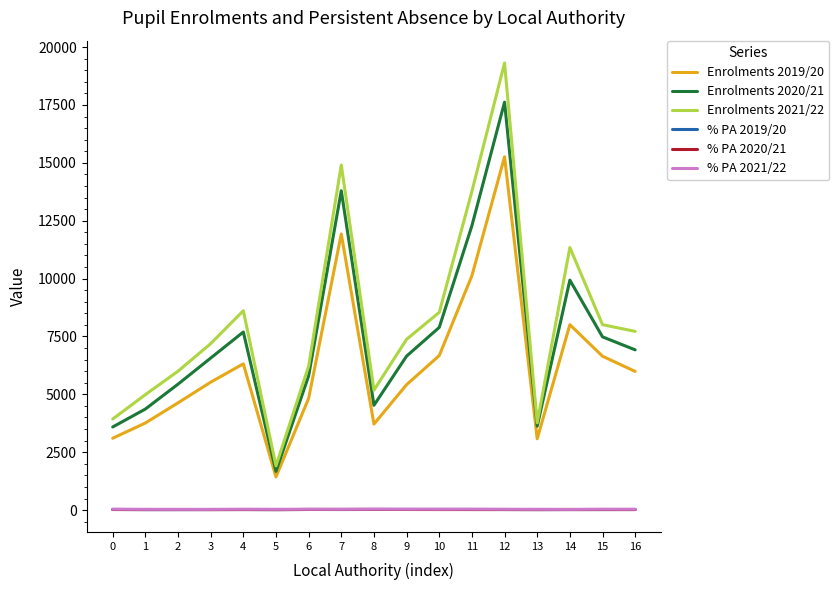

The value of Enrolments 2020/21 at 11 is 12282.0. True or false?

True